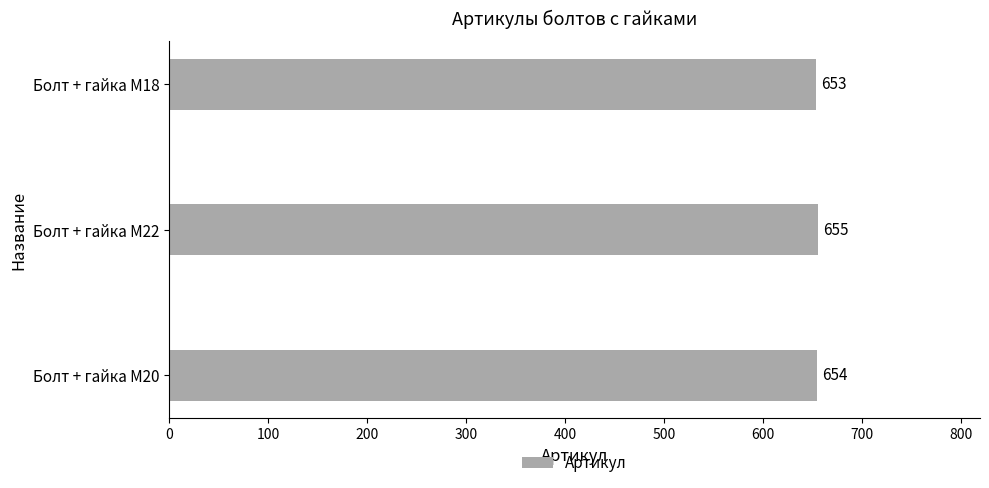

Reading bottom to top, what are all the values shown in this chart?

Болт + гайка M20=654	Болт + гайка M22=655	Болт + гайка M18=653